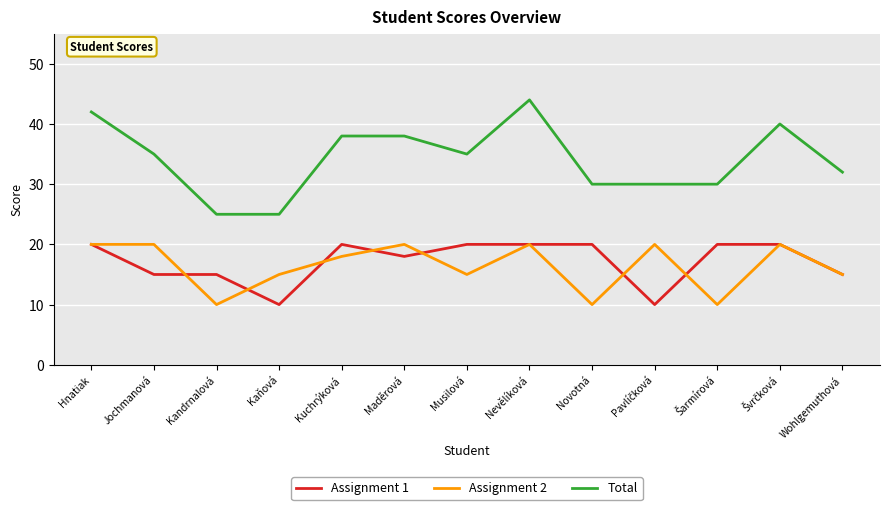

What position from the right is Jochmanová?

12